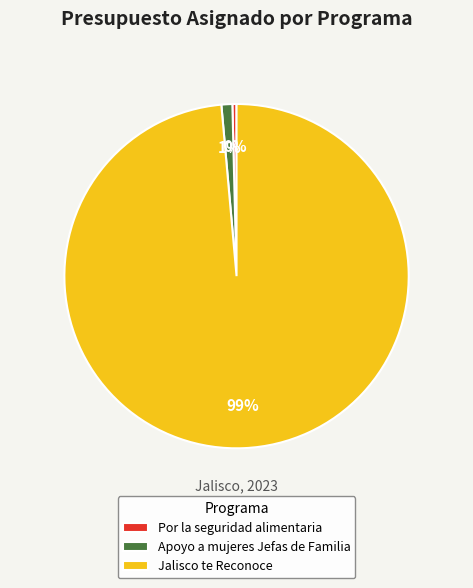

Between Por la seguridad alimentaria and Apoyo a mujeres Jefas de Familia, which is larger?

Apoyo a mujeres Jefas de Familia